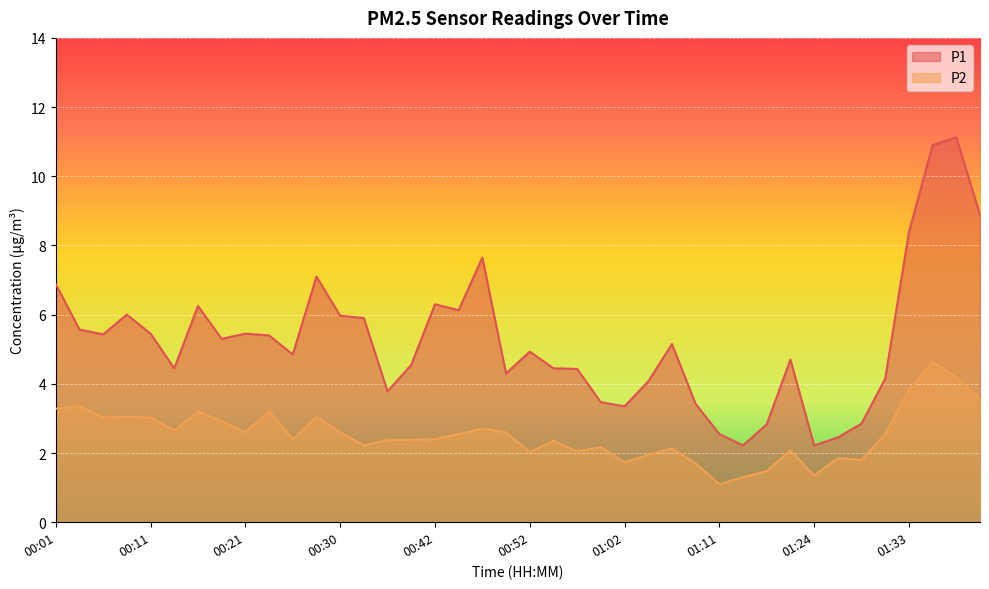

Which category has the highest value in the P1 series?

01:38